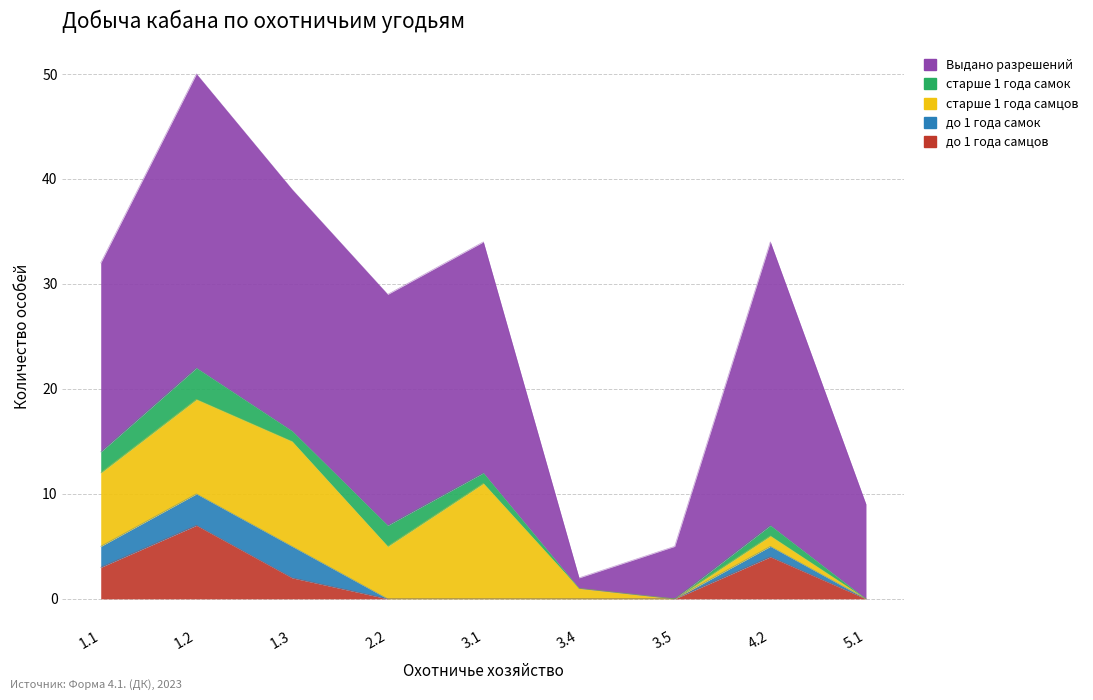

True or false: до 1 года самок has more than 2 interior local peaks.

False